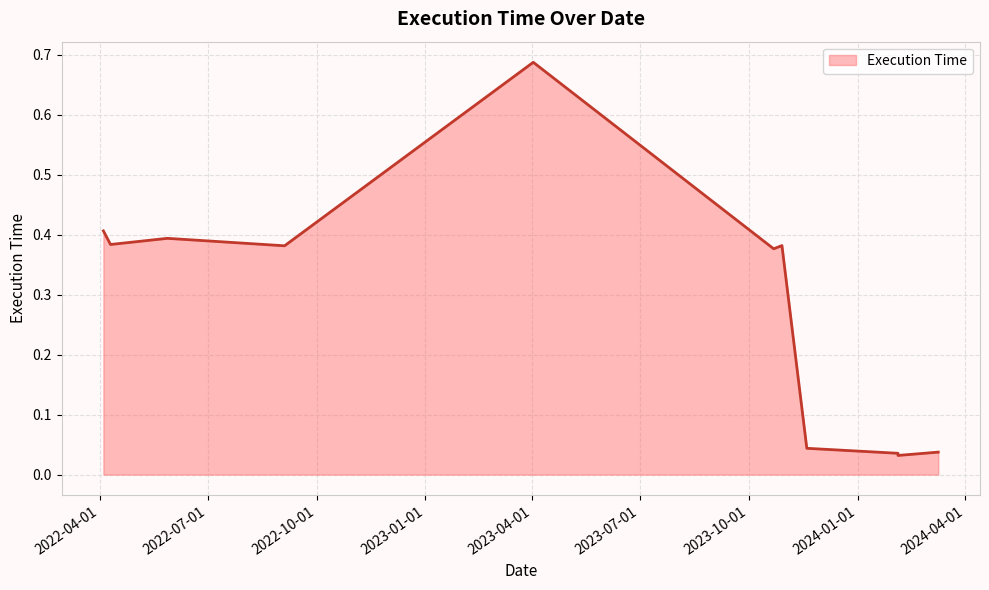

At which category does the chart reach its peak across all series?

2023-04-02